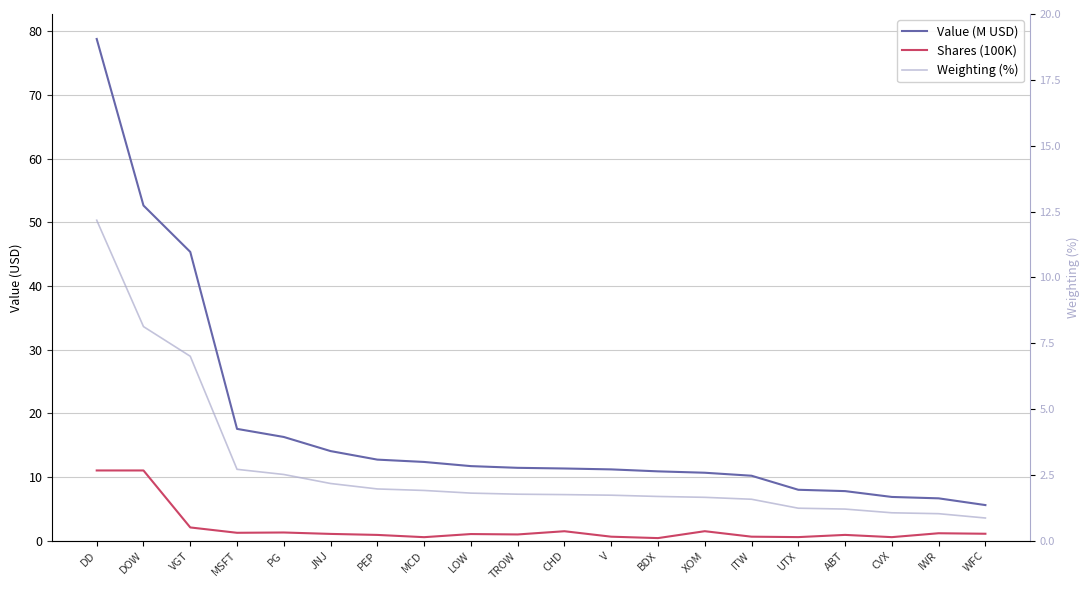

Is it true that Shares (100K) equals 0.6 at UTX?

True